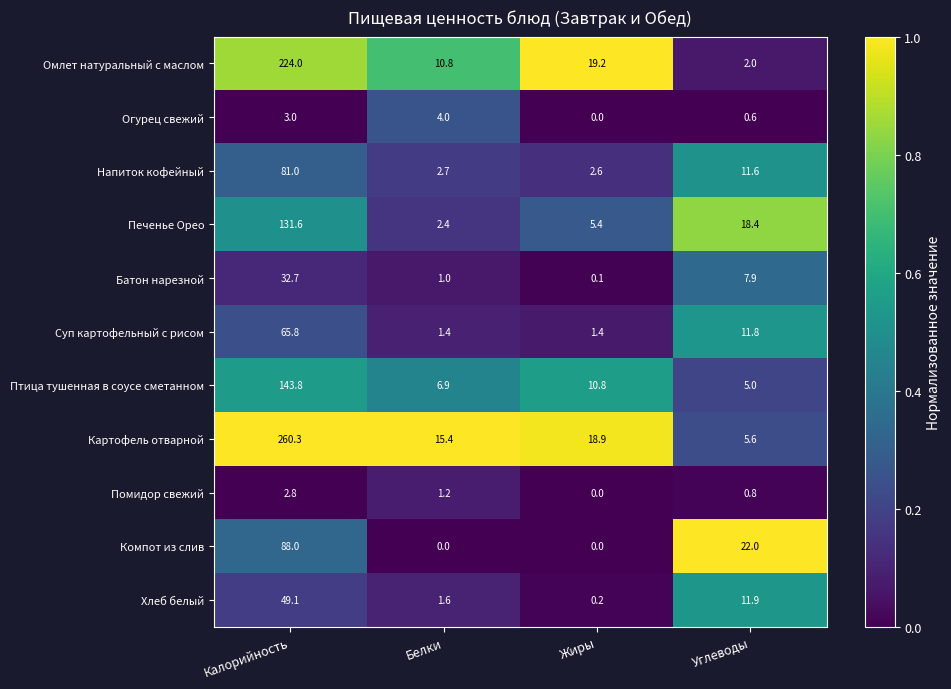

What is the sum of all Помидор свежий values?

4.8